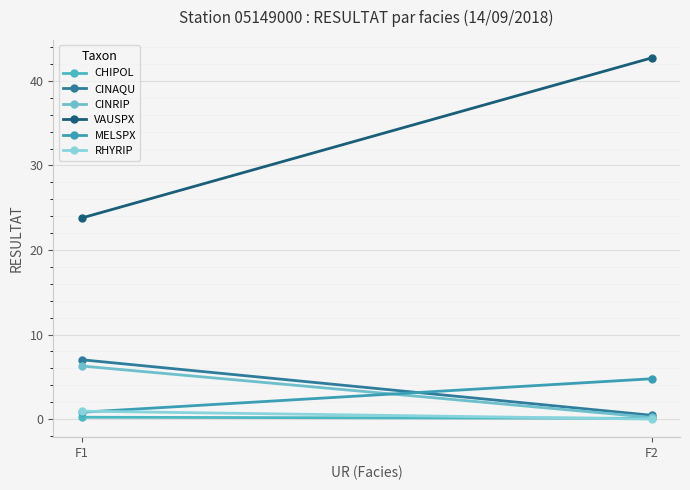

Reading left to right, extract all data points from this chart.

CHIPOL: 0.2	0.1
CINAQU: 7.0	0.5
CINRIP: 6.3	0.2
VAUSPX: 23.8	42.7
MELSPX: 0.8	4.8
RHYRIP: 0.9	0.0